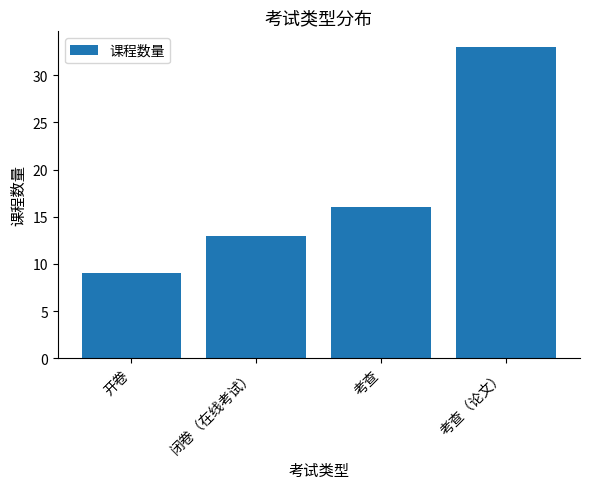

Reading left to right, list all the values displayed in this chart.

9	13	16	33